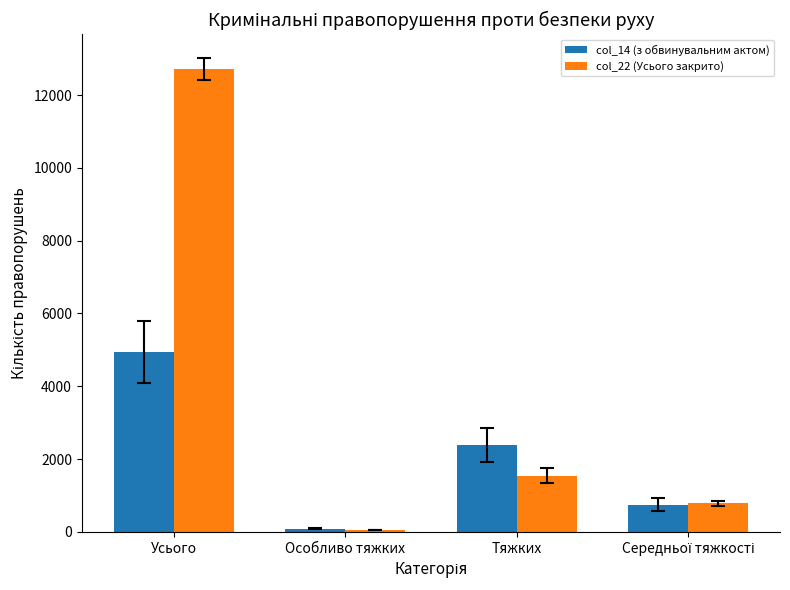

The col_22 (Усього закрито) series shows 19489 at Усього. True or false?

False